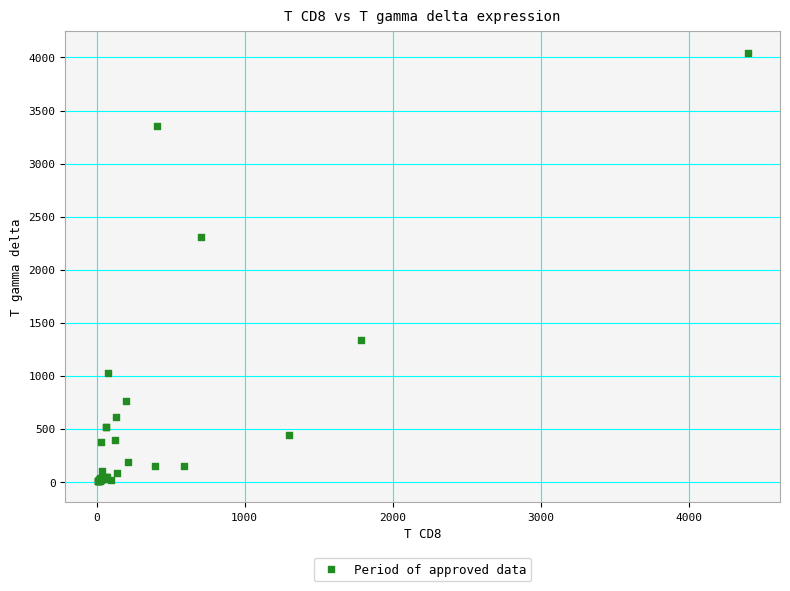

What Y value in the scatter plot is closest to 2025?

2306.4